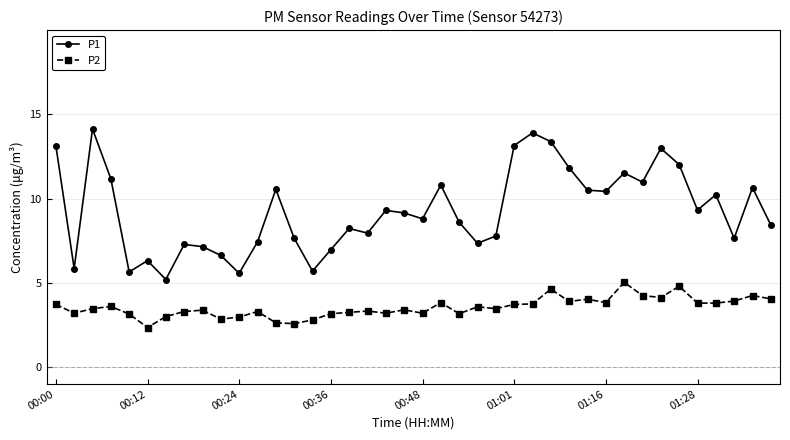

Which series has the largest total across all categories?

P1